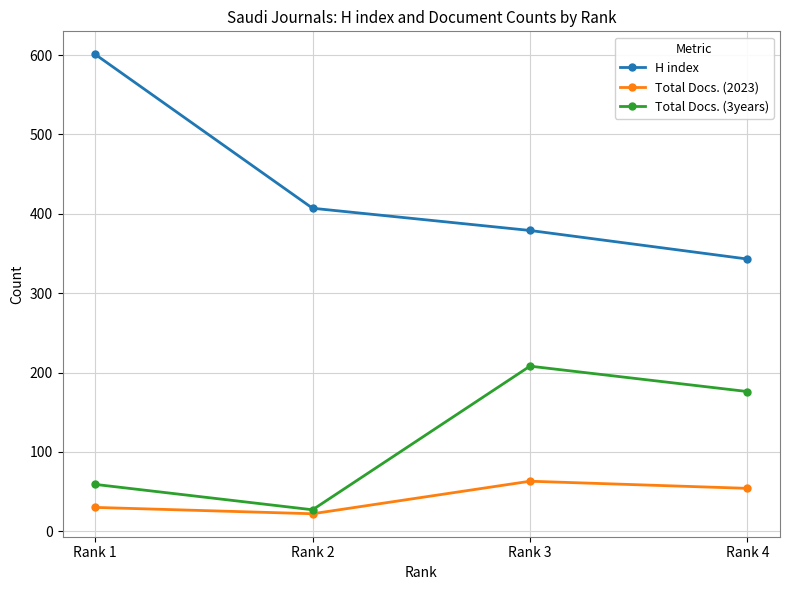

Reading right to left, extract all data points from this chart.

H index: Rank 4=343	Rank 3=379	Rank 2=407	Rank 1=601
Total Docs. (2023): Rank 4=54	Rank 3=63	Rank 2=22	Rank 1=30
Total Docs. (3years): Rank 4=176	Rank 3=208	Rank 2=27	Rank 1=59